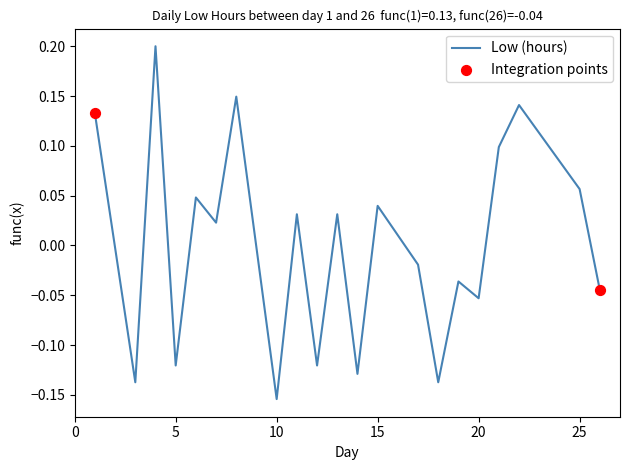

What is the difference between the maximum and minimum values?

0.4